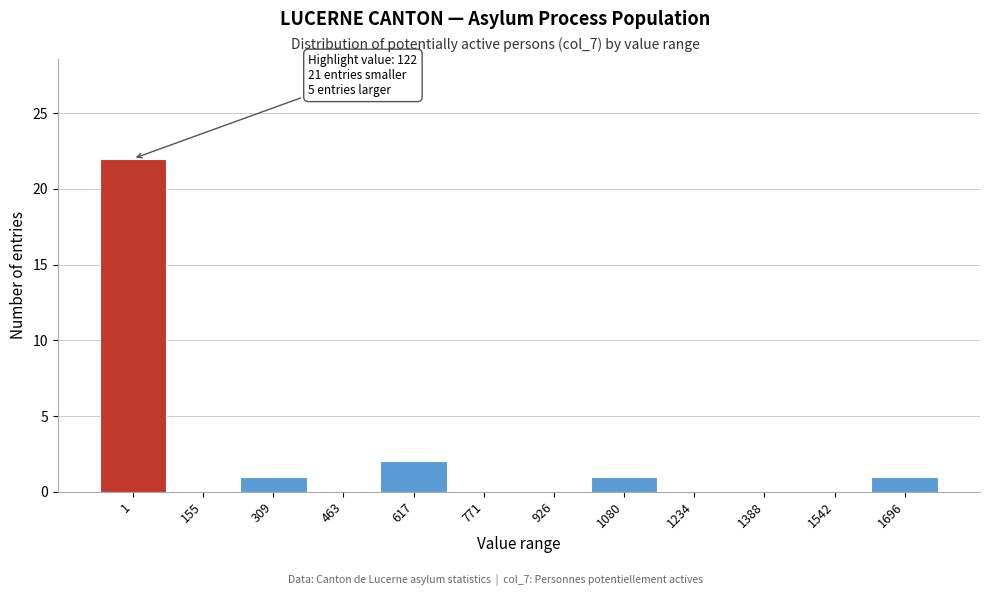

Reading left to right, extract all data points from this chart.

1=22	155=0	309=1	463=0	617=2	771=0	926=0	1080=1	1234=0	1388=0	1542=0	1696=1